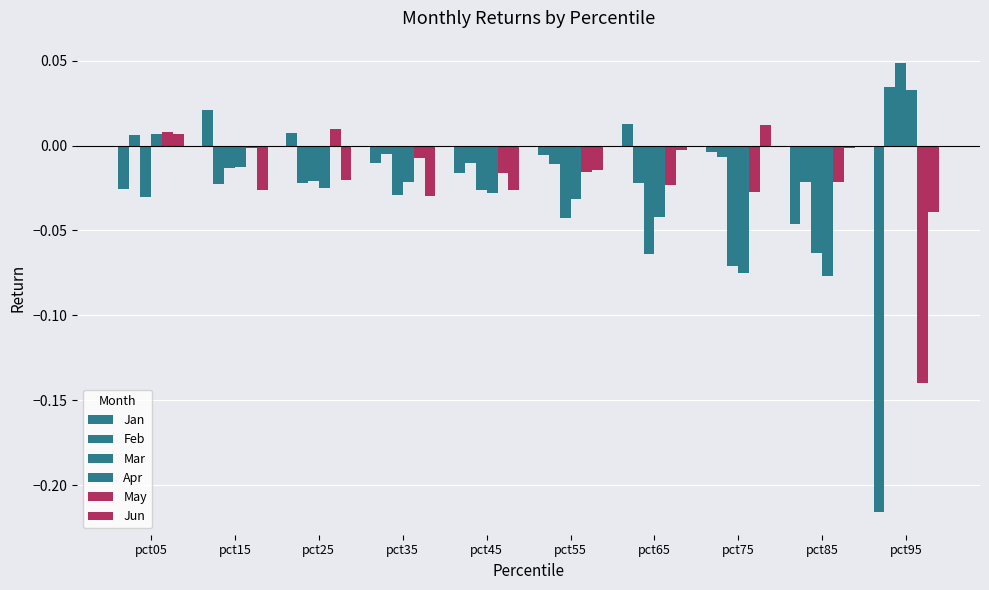

Where does the Jun series first go above 0?

pct05